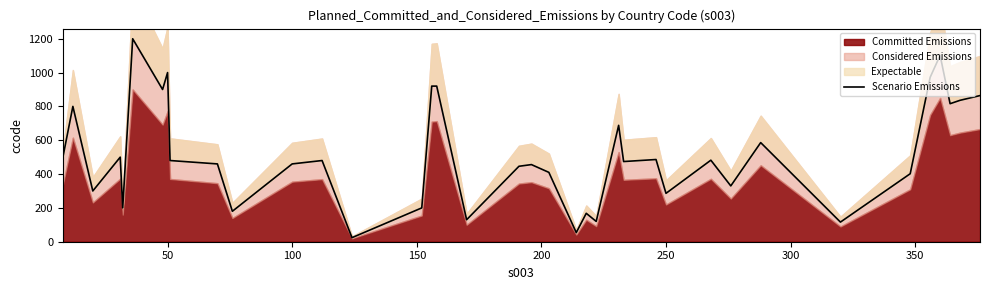

What is the difference between the maximum and minimum values?

1176